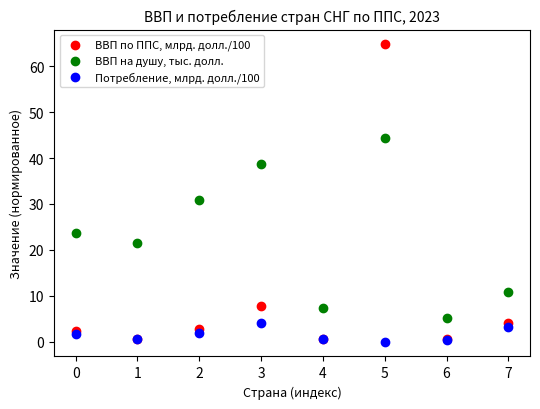

In the ВВП по ППС, млрд. долл./100 series, what Y value is closest to 32?

7.7